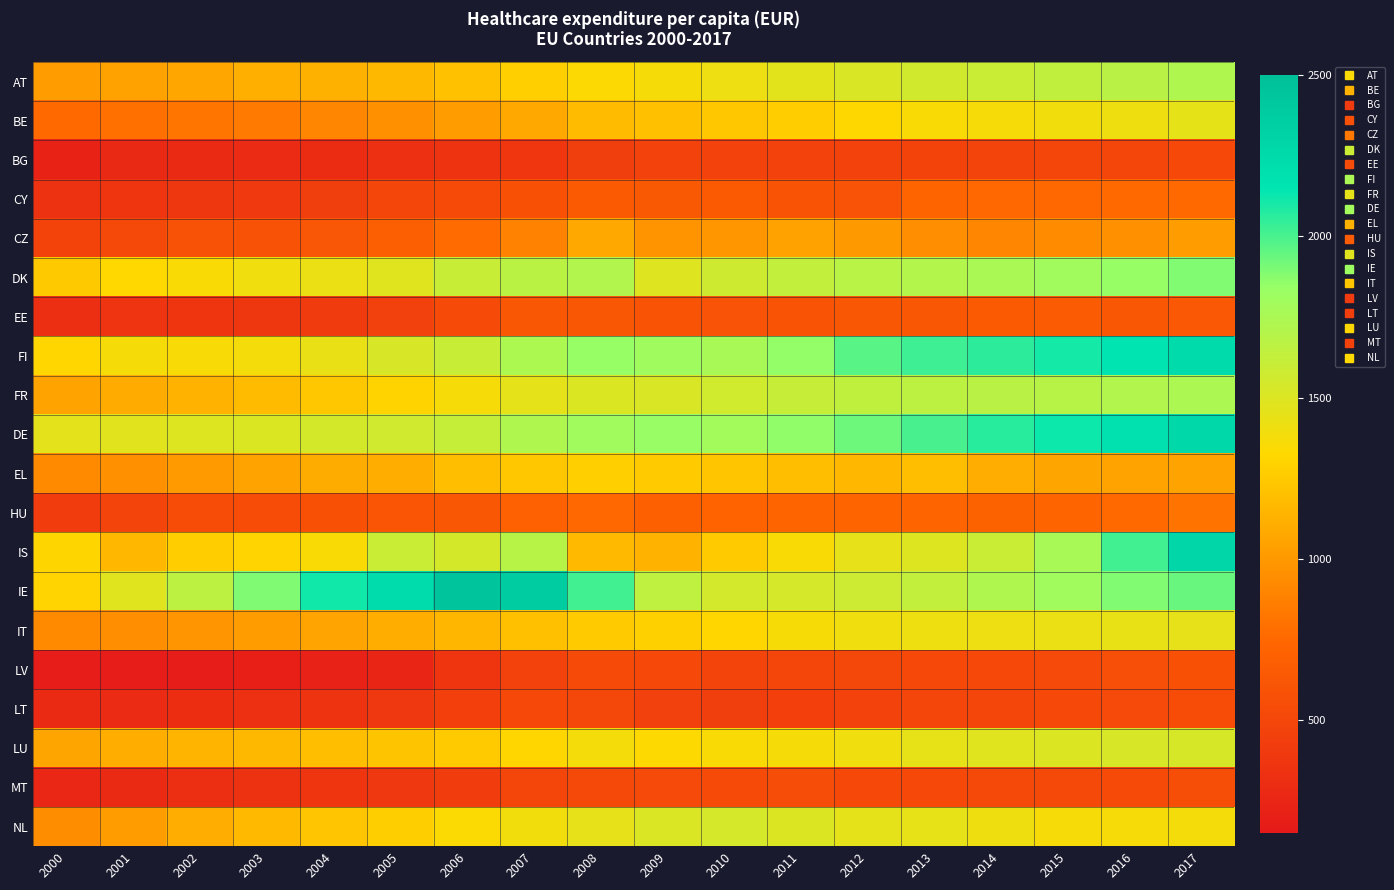

Reading left to right, transcribe all the data shown in this chart.

AT: 2000=1016.9	2001=1045.4	2002=1072.8	2003=1117.6	2004=1127.4	2005=1161.4	2006=1209.3	2007=1274.9	2008=1334.9	2009=1375.4	2010=1414.9	2011=1466.9	2012=1516.9	2013=1555.9	2014=1592.8	2015=1636.4	2016=1675.3	2017=1727.7
BE: 2000=758.0	2001=790.2	2002=816.3	2003=846.9	2004=902.8	2005=957.8	2006=1023.4	2007=1082.6	2008=1176.1	2009=1204.2	2010=1237.4	2011=1267.6	2012=1317.4	2013=1348.8	2014=1366.9	2015=1385.5	2016=1404.7	2017=1451.4
BG: 2000=231.9	2001=269.4	2002=282.4	2003=291.2	2004=300.7	2005=327.3	2006=351.7	2007=379.2	2008=432.6	2009=469.0	2010=464.7	2011=469.0	2012=467.3	2013=475.3	2014=479.6	2015=486.9	2016=494.0	2017=510.1
CY: 2000=343.0	2001=363.6	2002=382.1	2003=398.1	2004=433.1	2005=494.7	2006=539.2	2007=581.2	2008=647.9	2009=642.7	2010=648.7	2011=607.6	2012=597.4	2013=736.4	2014=743.0	2015=748.1	2016=756.3	2017=757.0
CZ: 2000=473.8	2001=520.0	2002=594.2	2003=592.8	2004=619.7	2005=687.8	2006=765.2	2007=889.4	2008=1077.7	2009=967.8	2010=989.6	2011=1048.9	2012=1000.4	2013=947.7	2014=906.9	2015=934.2	2016=957.0	2017=1015.3
DK: 2000=1248.9	2001=1323.1	2002=1354.4	2003=1403.0	2004=1424.2	2005=1478.0	2006=1607.3	2007=1670.0	2008=1712.8	2009=1486.7	2010=1570.0	2011=1629.3	2012=1681.6	2013=1707.9	2014=1753.8	2015=1791.3	2016=1840.1	2017=1887.1
EE: 2000=314.7	2001=359.9	2002=364.8	2003=382.3	2004=408.2	2005=456.0	2006=535.5	2007=623.9	2008=628.0	2009=602.2	2010=596.7	2011=603.3	2012=629.1	2013=630.1	2014=646.4	2015=668.3	2016=630.1	2017=638.2
FI: 2000=1311.5	2001=1374.7	2002=1360.1	2003=1377.5	2004=1431.6	2005=1524.8	2006=1605.6	2007=1734.6	2008=1843.4	2009=1802.5	2010=1764.4	2011=1850.2	2012=1970.9	2013=2019.3	2014=2058.0	2015=2101.0	2016=2156.5	2017=2241.6
FR: 2000=1052.9	2001=1091.1	2002=1127.8	2003=1177.9	2004=1234.7	2005=1298.7	2006=1369.6	2007=1454.4	2008=1506.4	2009=1516.5	2010=1560.6	2011=1613.8	2012=1638.7	2013=1659.4	2014=1676.6	2015=1686.4	2016=1714.7	2017=1739.7
DE: 2000=1459.1	2001=1475.6	2002=1490.8	2003=1507.2	2004=1539.5	2005=1566.8	2006=1615.3	2007=1727.3	2008=1797.9	2009=1836.0	2010=1784.4	2011=1855.0	2012=1928.1	2013=2001.7	2014=2065.3	2015=2119.9	2016=2184.8	2017=2270.1
EL: 2000=924.9	2001=956.3	2002=1008.5	2003=1050.0	2004=1095.7	2005=1106.9	2006=1193.7	2007=1235.5	2008=1275.4	2009=1260.5	2010=1229.1	2011=1189.2	2012=1153.9	2013=1188.3	2014=1101.7	2015=1067.3	2016=1050.3	2017=1052.4
HU: 2000=429.9	2001=481.9	2002=540.9	2003=548.7	2004=579.7	2005=615.2	2006=624.2	2007=702.9	2008=748.6	2009=696.0	2010=717.8	2011=728.9	2012=726.0	2013=724.4	2014=714.1	2015=733.8	2016=756.7	2017=815.4
IS: 2000=1311.2	2001=1155.5	2002=1269.5	2003=1305.9	2004=1355.4	2005=1598.5	2006=1537.9	2007=1684.5	2008=1173.1	2009=1132.5	2010=1260.5	2011=1344.2	2012=1447.8	2013=1490.9	2014=1595.5	2015=1763.0	2016=2017.9	2017=2283.6
IE: 2000=1305.8	2001=1477.1	2002=1662.2	2003=1889.6	2004=2111.7	2005=2232.4	2006=2445.1	2007=2379.0	2008=2016.9	2009=1652.0	2010=1552.2	2011=1535.7	2012=1579.0	2013=1631.0	2014=1728.3	2015=1798.6	2016=1886.3	2017=1938.1
IT: 2000=922.0	2001=948.1	2002=984.6	2003=1013.1	2004=1057.5	2005=1112.4	2006=1150.2	2007=1204.9	2008=1256.5	2009=1283.5	2010=1314.8	2011=1363.5	2012=1395.5	2013=1410.3	2014=1416.3	2015=1425.8	2016=1435.5	2017=1448.0
LV: 2000=178.6	2001=178.8	2002=183.6	2003=198.7	2004=222.2	2005=255.2	2006=363.0	2007=467.4	2008=534.6	2009=510.2	2010=481.3	2011=489.9	2012=501.0	2013=514.6	2014=511.9	2015=530.1	2016=563.2	2017=578.6
LT: 2000=280.8	2001=291.8	2002=306.8	2003=324.6	2004=352.9	2005=389.7	2006=447.5	2007=509.8	2008=499.4	2009=461.9	2010=433.6	2011=446.8	2012=469.4	2013=495.1	2014=497.9	2015=512.3	2016=528.7	2017=548.0
LU: 2000=1066.0	2001=1109.6	2002=1139.8	2003=1160.3	2004=1192.4	2005=1223.7	2006=1252.1	2007=1312.0	2008=1376.3	2009=1334.0	2010=1348.8	2011=1372.0	2012=1399.7	2013=1441.2	2014=1480.0	2015=1499.4	2016=1522.6	2017=1529.0
MT: 2000=258.1	2001=286.7	2002=315.2	2003=343.0	2004=365.3	2005=391.0	2006=420.8	2007=491.4	2008=518.3	2009=528.0	2010=532.5	2011=549.5	2012=514.6	2013=517.0	2014=520.9	2015=521.1	2016=534.7	2017=554.4
NL: 2000=943.7	2001=1023.3	2002=1101.7	2003=1171.0	2004=1224.9	2005=1274.3	2006=1342.2	2007=1389.2	2008=1447.6	2009=1508.6	2010=1535.8	2011=1499.1	2012=1458.0	2013=1441.0	2014=1403.2	2015=1369.7	2016=1370.7	2017=1378.9